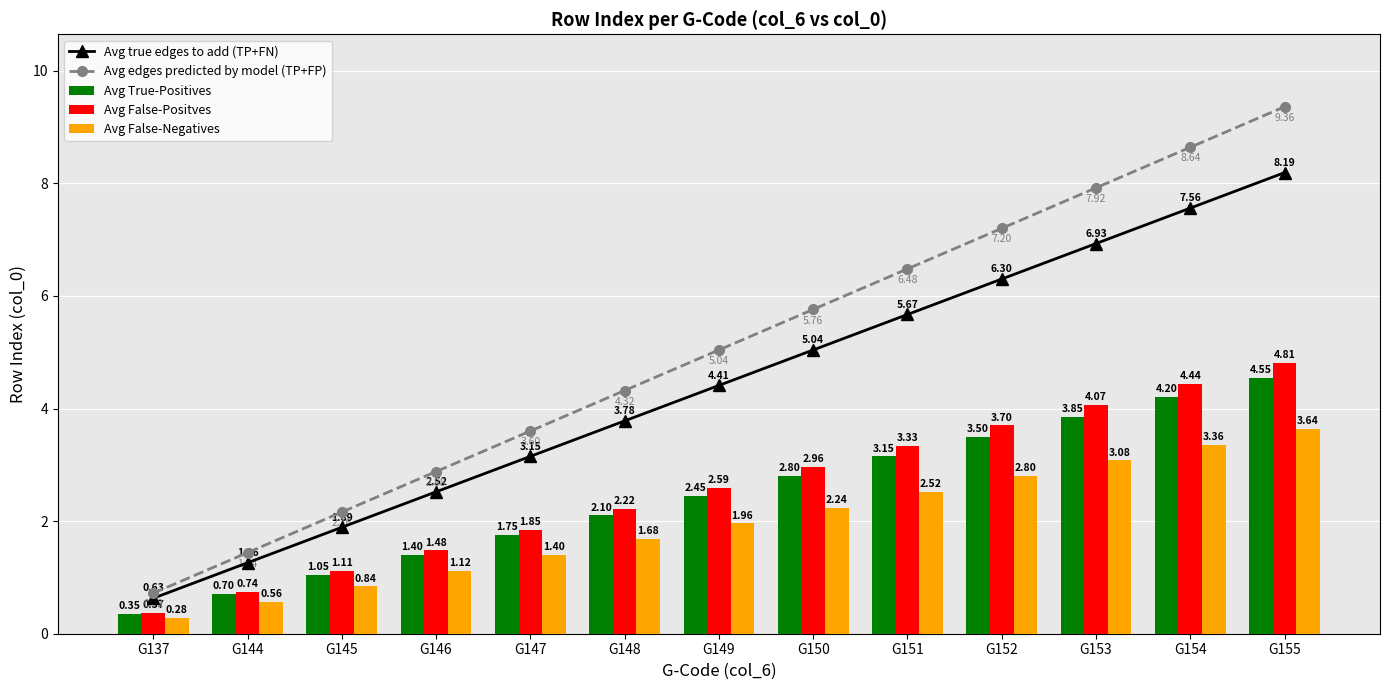

What is the difference between the highest and lowest values at G154?

5.3